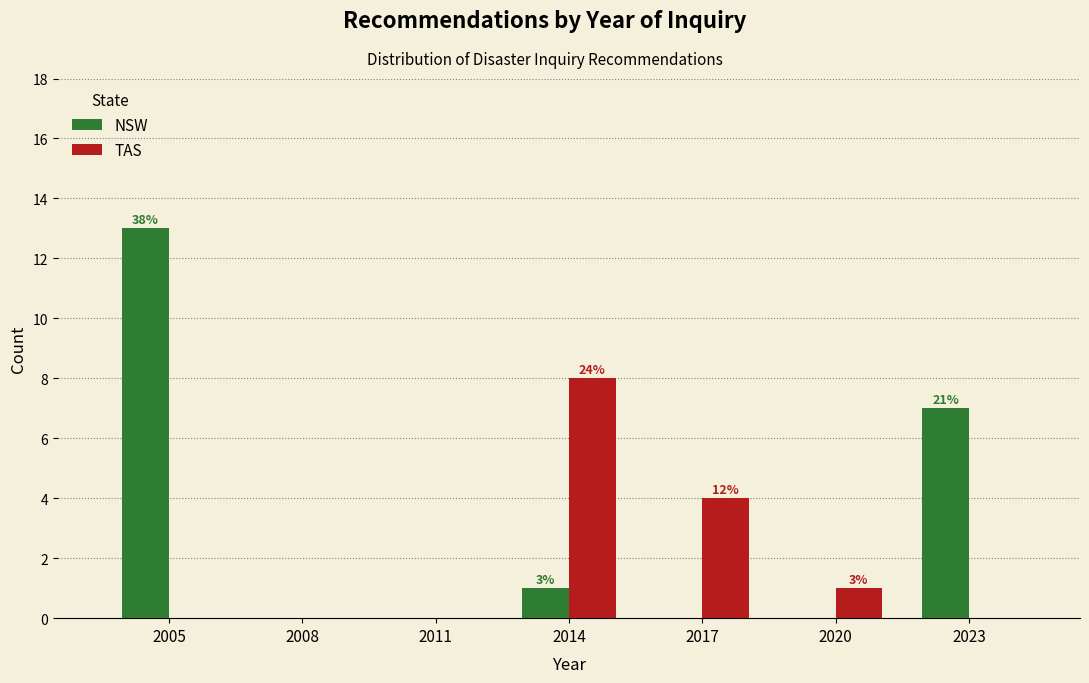

Reading left to right, transcribe all the data shown in this chart.

NSW: 2005=13	2008=0	2011=0	2014=1	2017=0	2020=0	2023=7
TAS: 2005=0	2008=0	2011=0	2014=8	2017=4	2020=1	2023=0